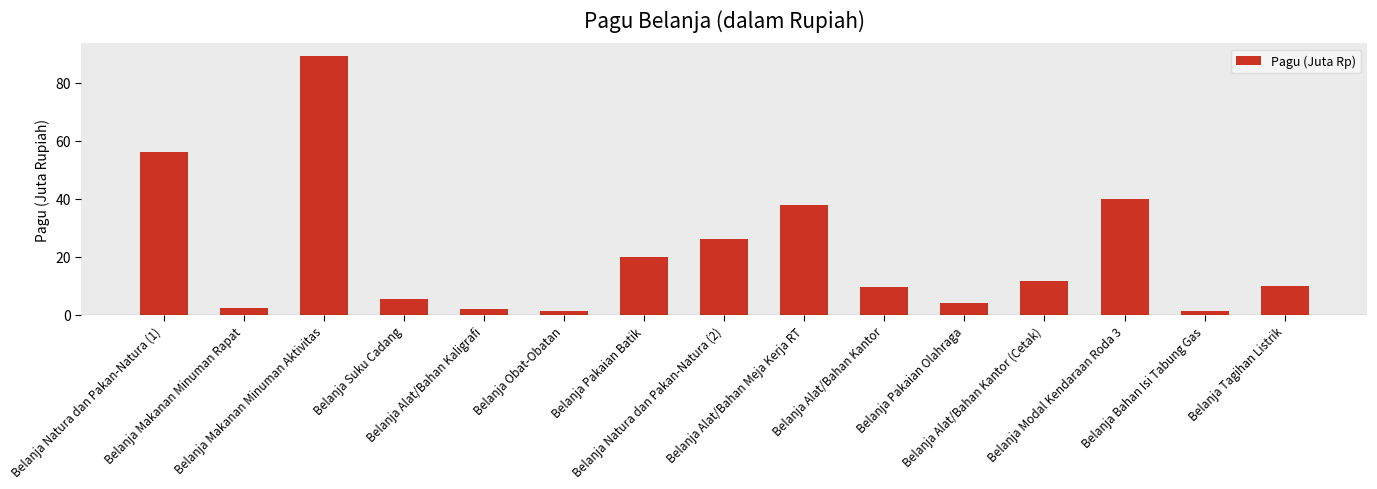

What is the ratio of the value at Belanja Alat/Bahan Meja Kerja RT to the value at Belanja Makanan Minuman Aktivitas?

0.4